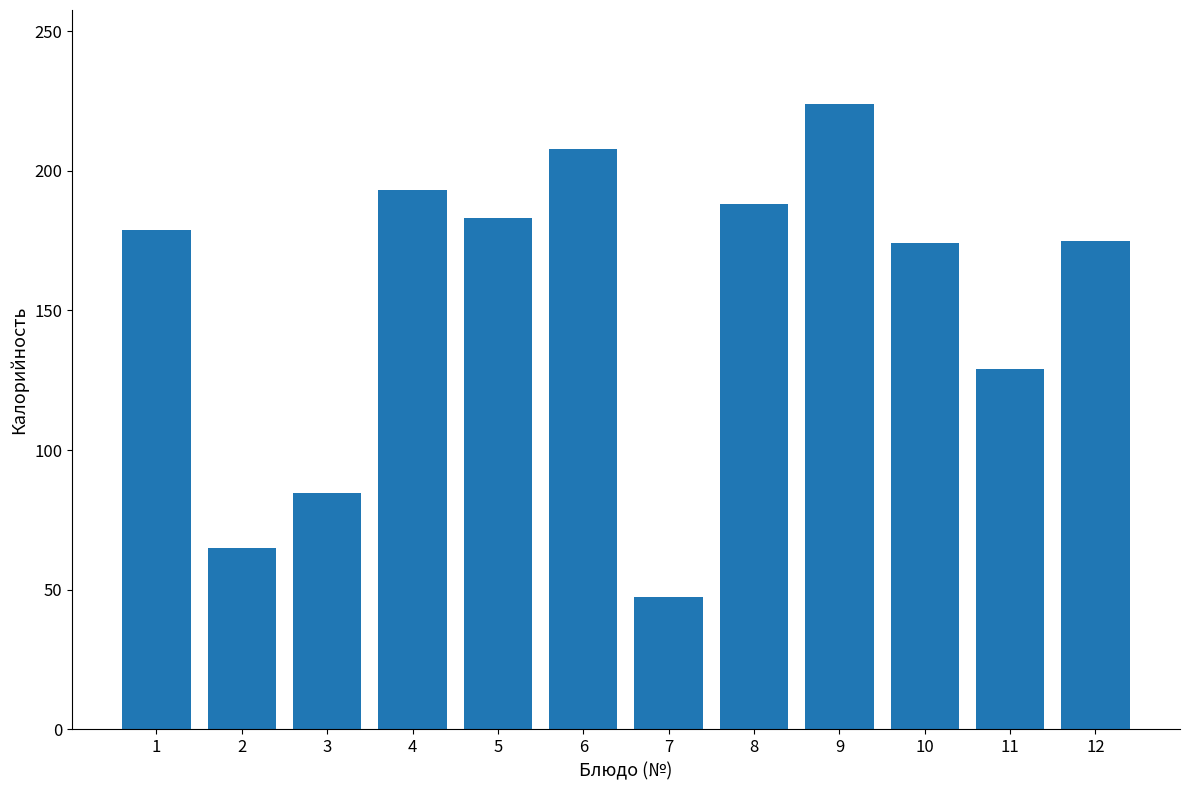

At which label is the value closest to 135?

11